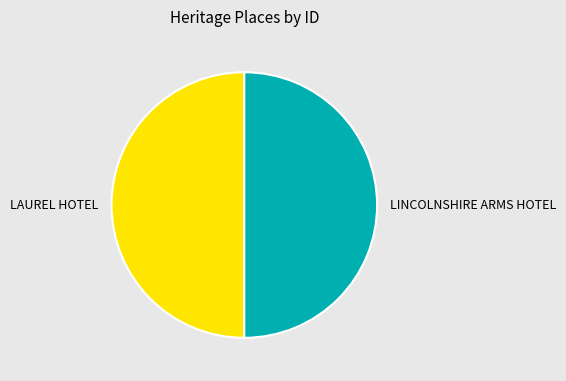

Do LINCOLNSHIRE ARMS HOTEL and LAUREL HOTEL together represent more than half of the pie?

Yes